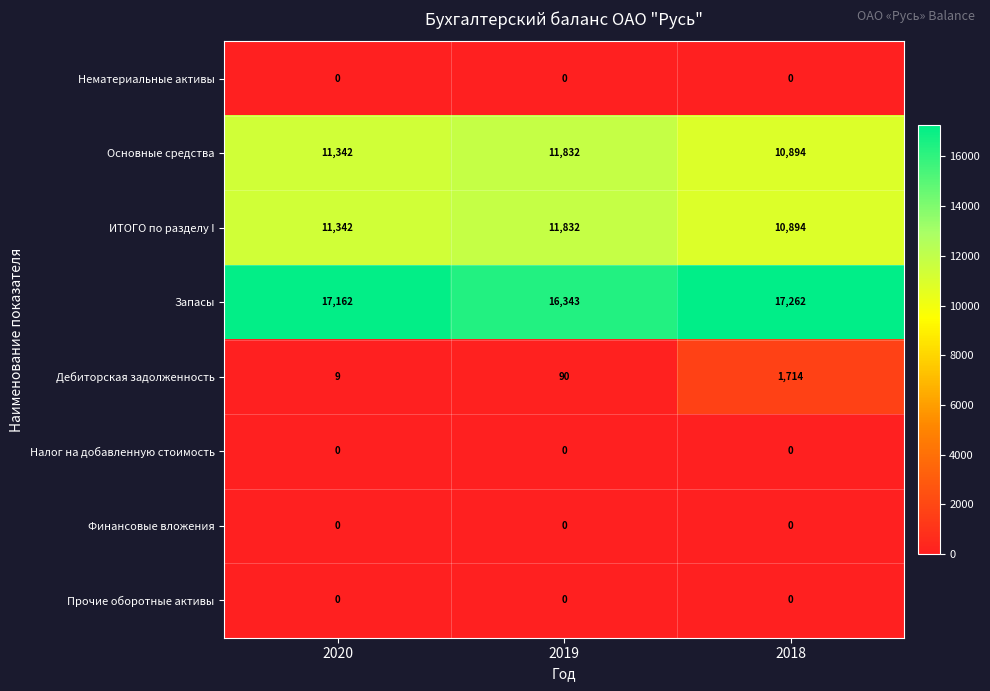

Which series changed the most between 2020 and 2018?

Дебиторская задолженность